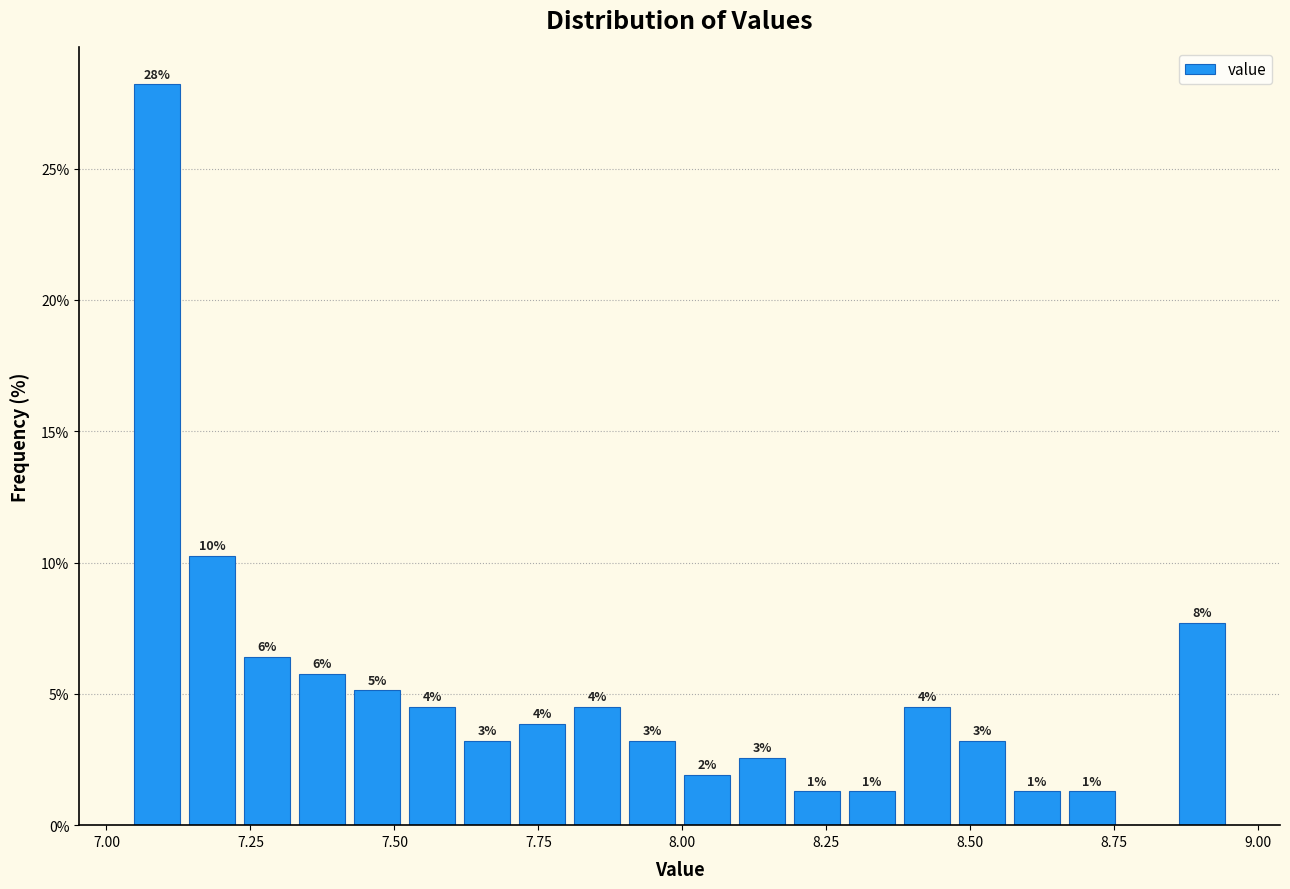

Read against the x-axis, roughly where is the centre of the tallest bar?

7.10